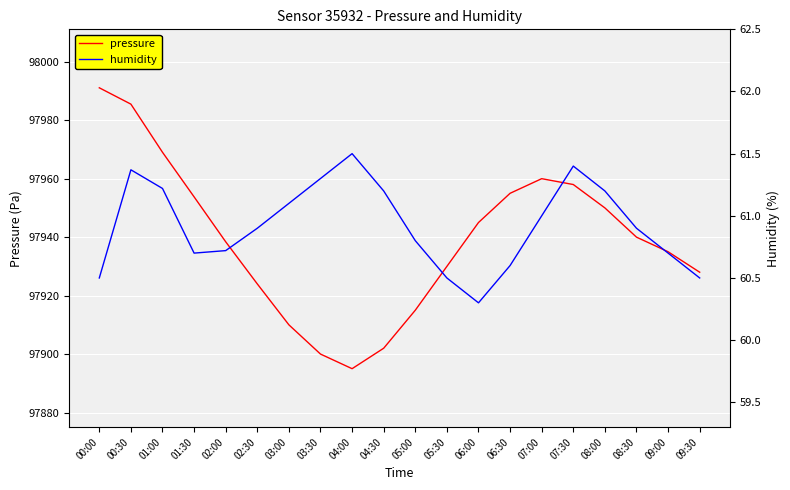

Where is humidity nearest to the value 60?

06:00